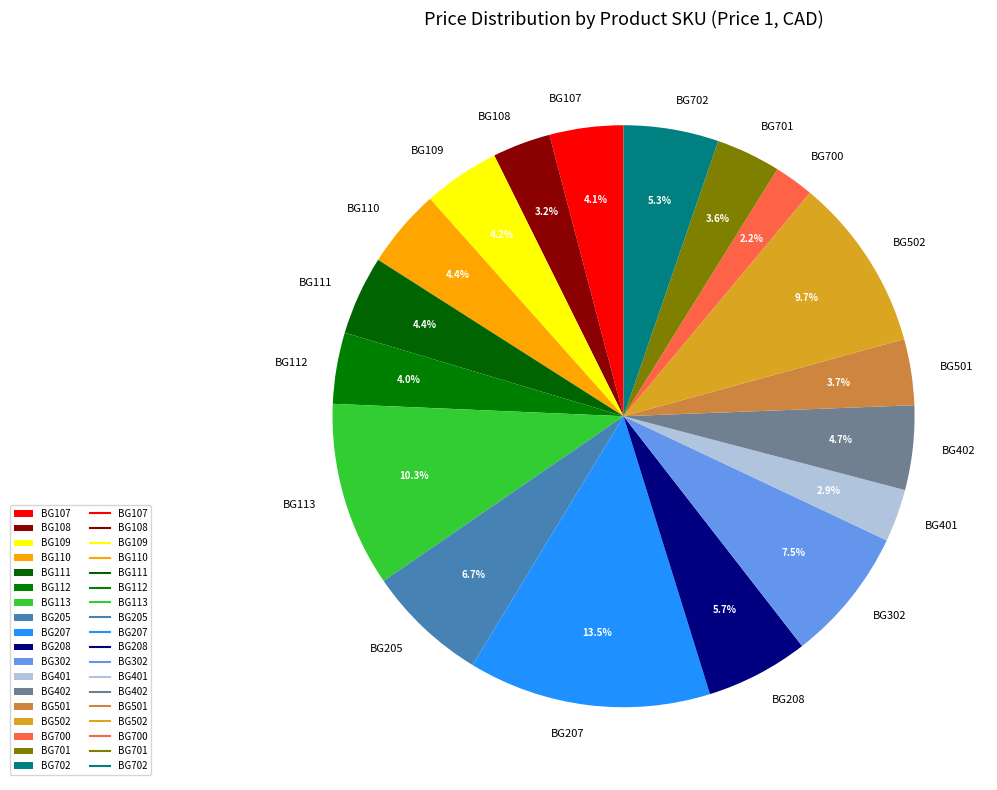

What is the smallest slice in the pie chart?

BG700